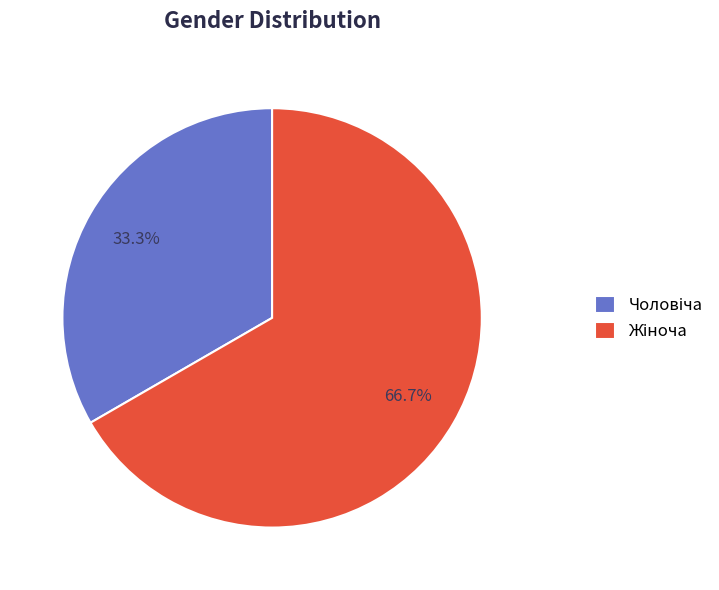

How many slices are in this pie chart?

2